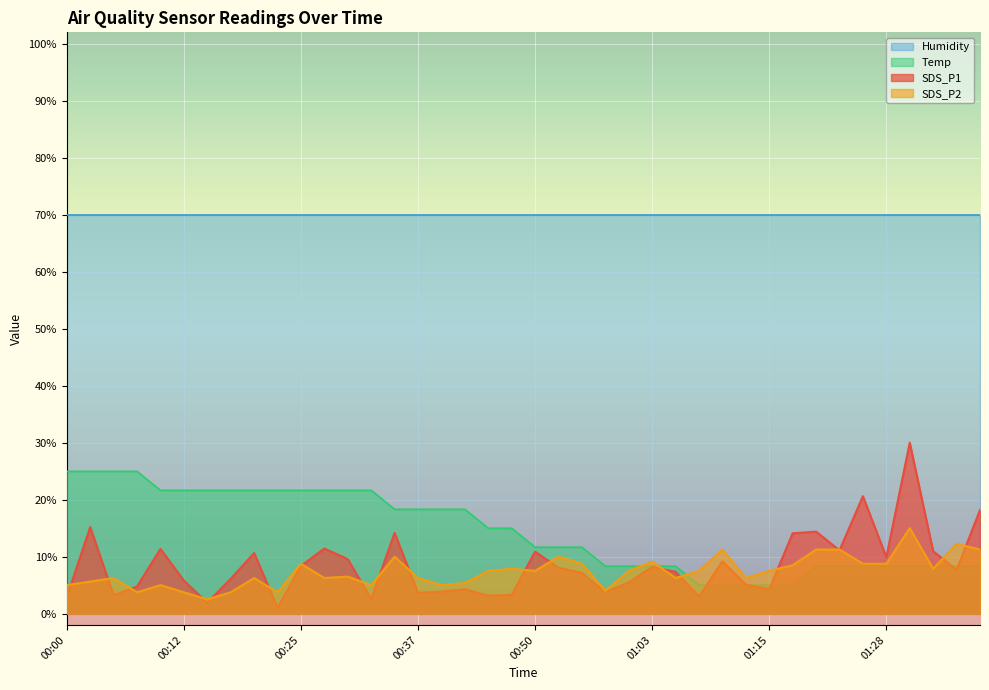

True or false: Temp has more than 2 interior local peaks.

False